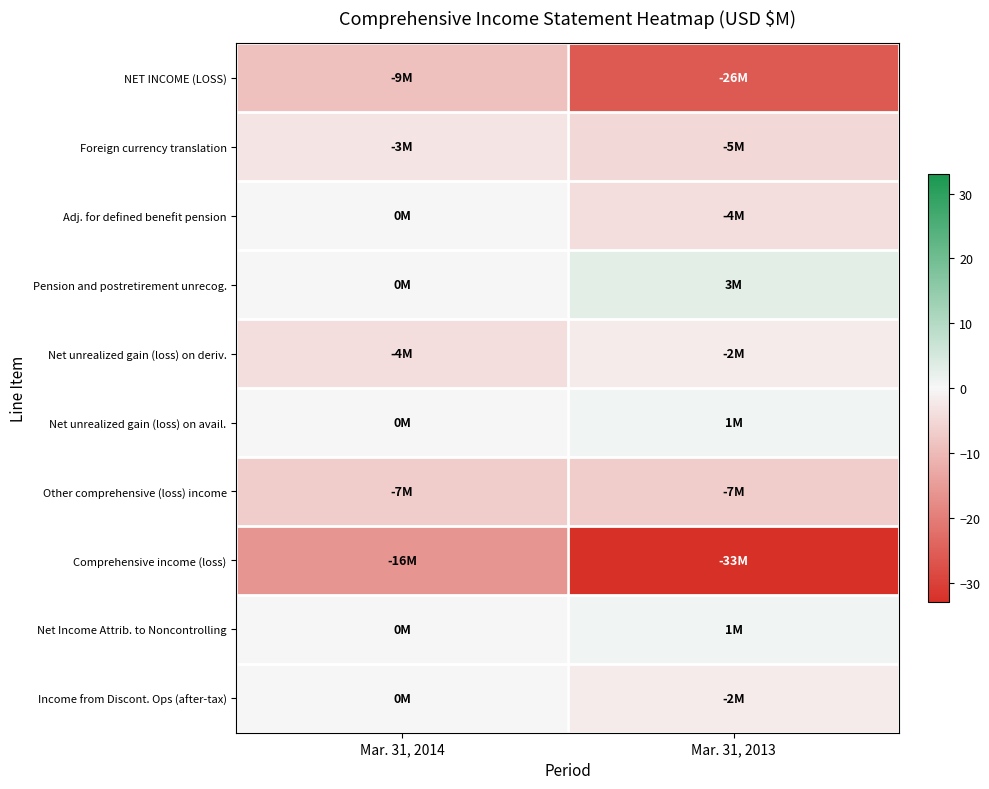

Which series has the largest range (max minus min)?

NET INCOME (LOSS)